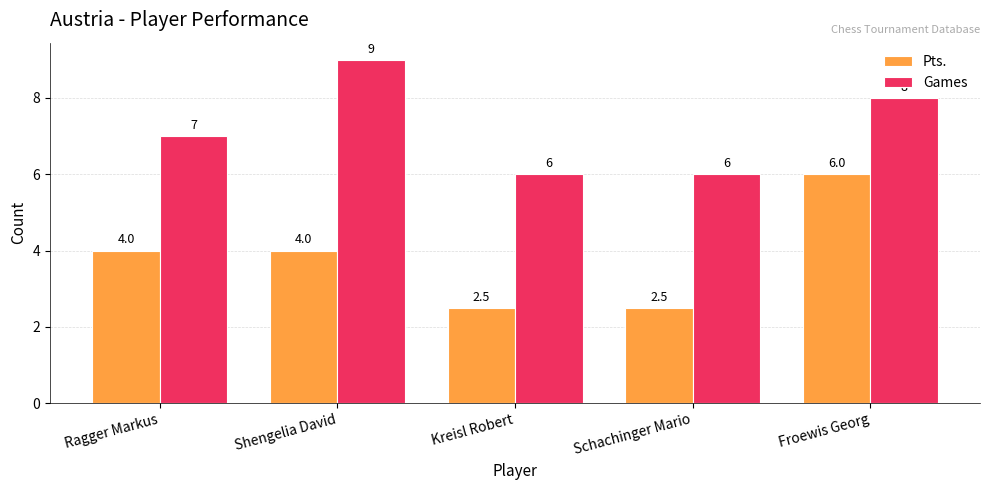

List the series in order of their overall mean, highest first.

Games, Pts.